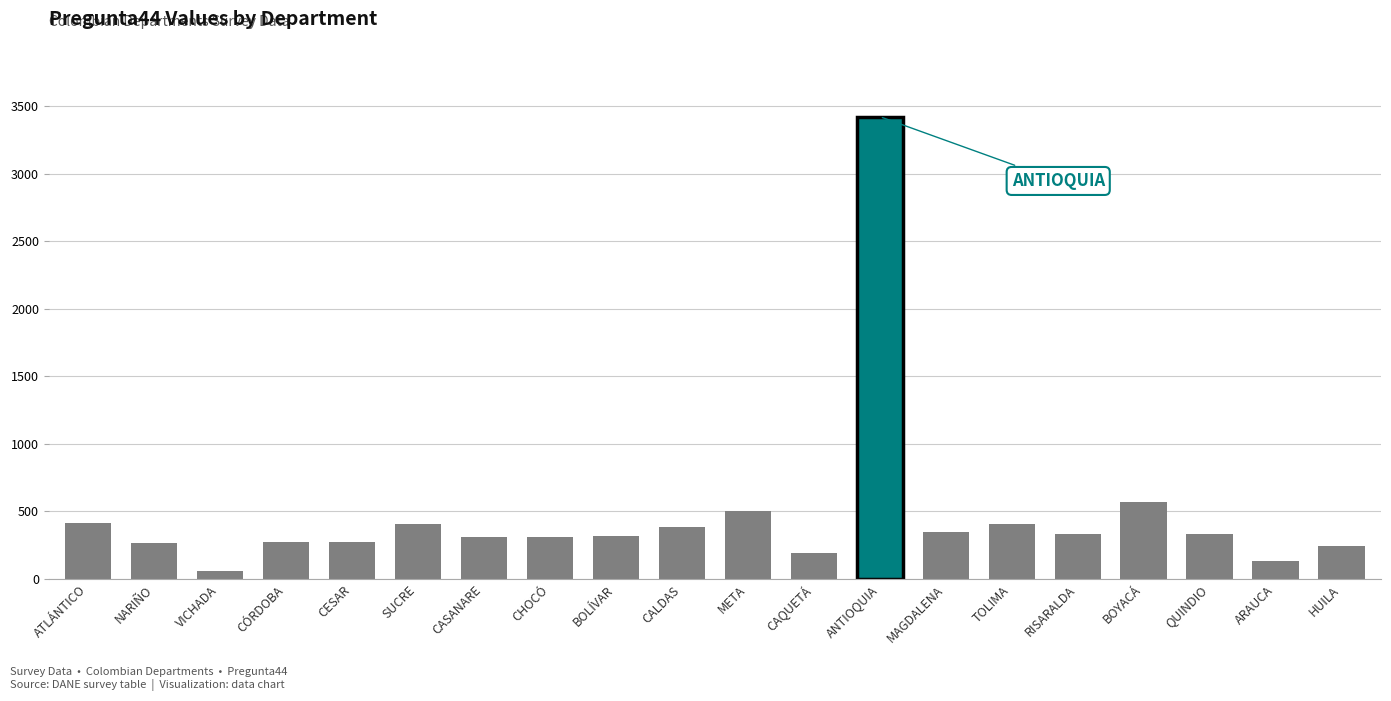

The value at META is 153. True or false?

False